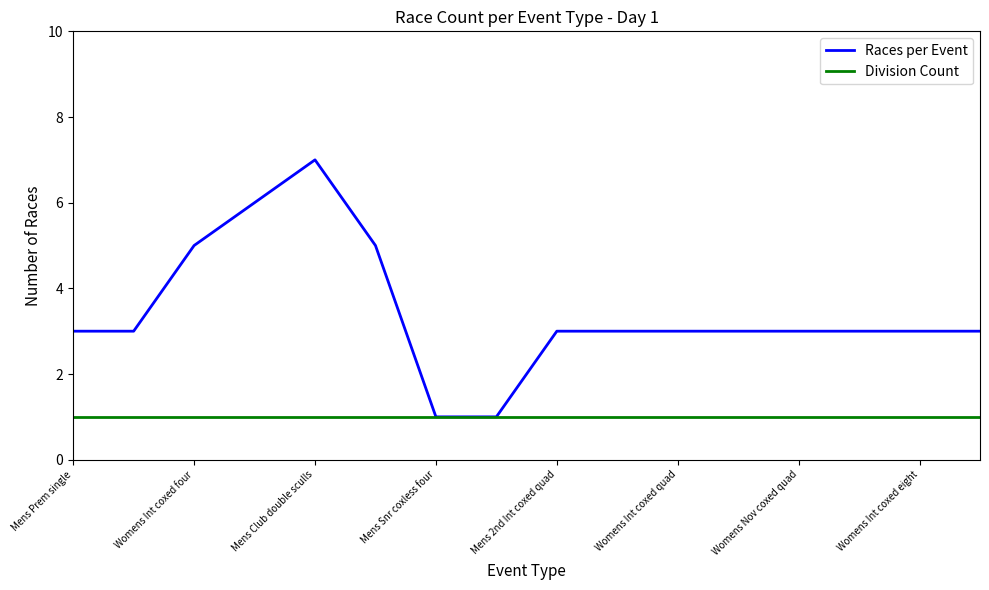

Does the chart display data point markers on the line(s)?

No